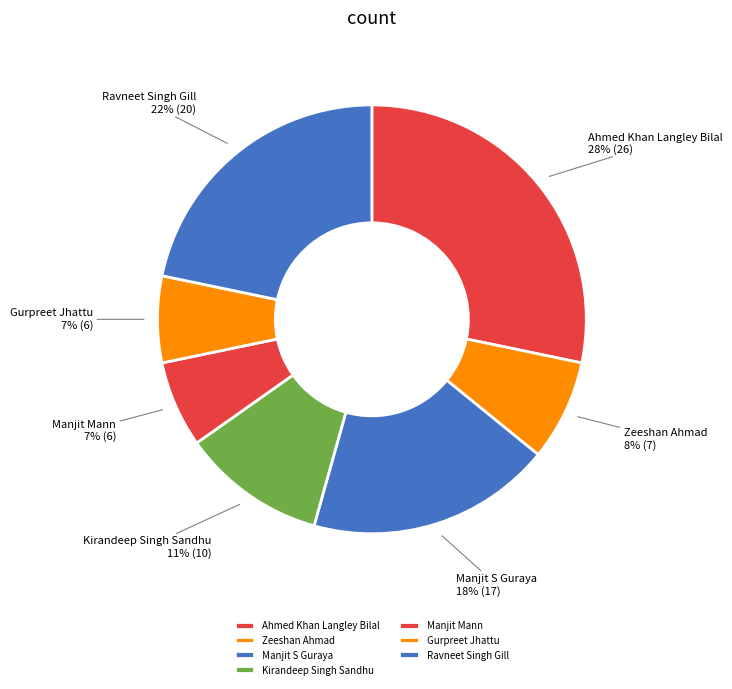

Is there any slice that represents more than half of the pie?

No